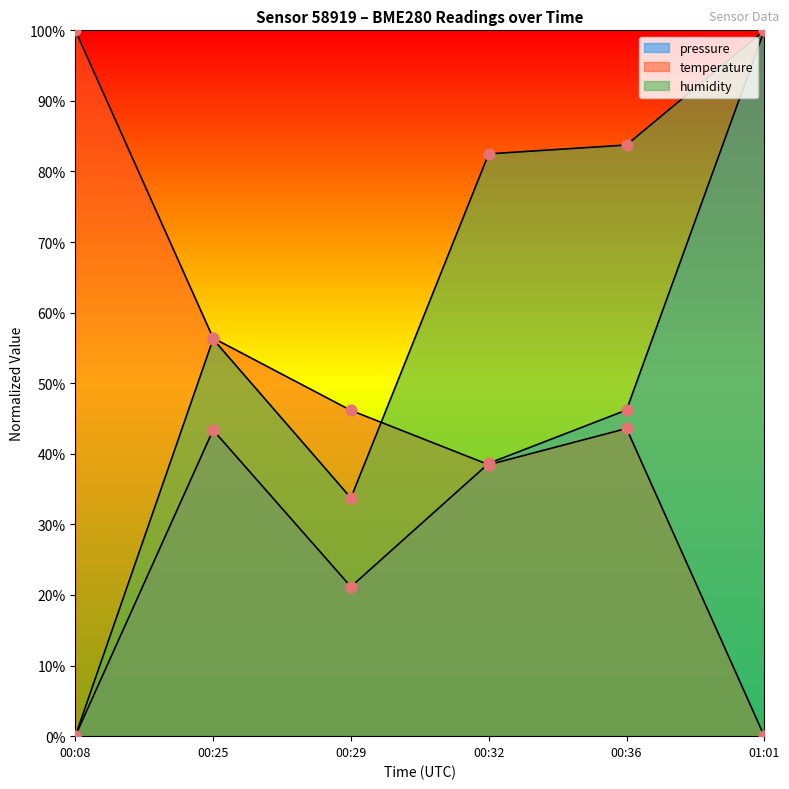

Is the value of humidity at 00:32 greater than the value of pressure at 00:36?

Yes